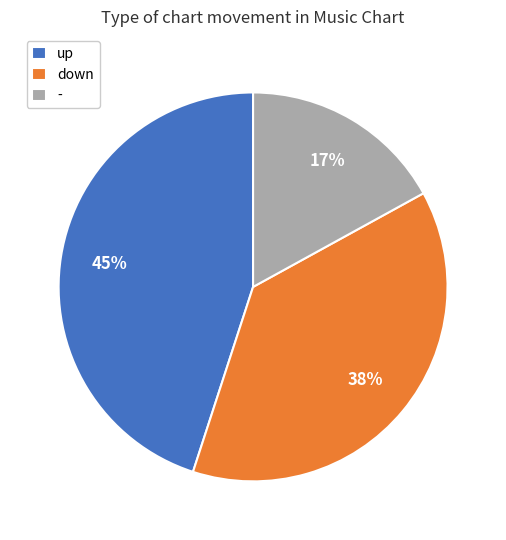

To the nearest percent, what portion does down represent?

38%